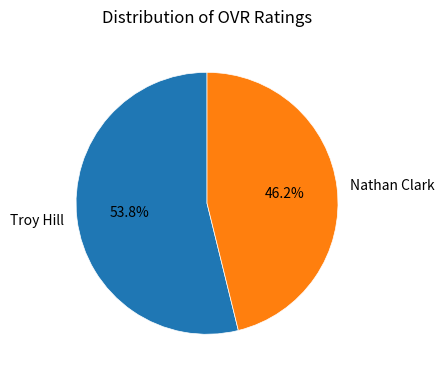

To the nearest percent, what is the average slice percentage?

50%